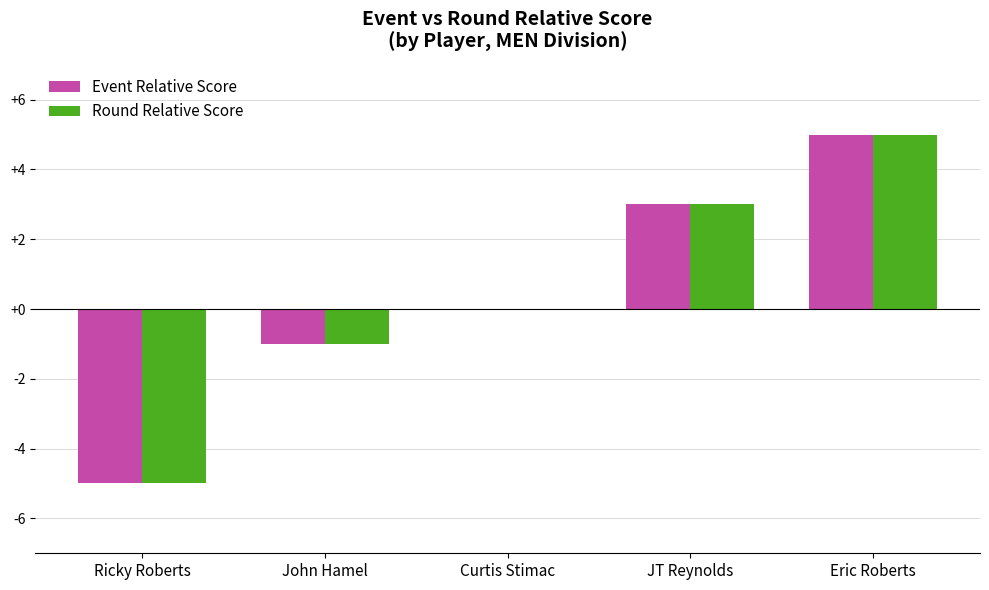

At which category is the sum across all series the highest?

Eric Roberts